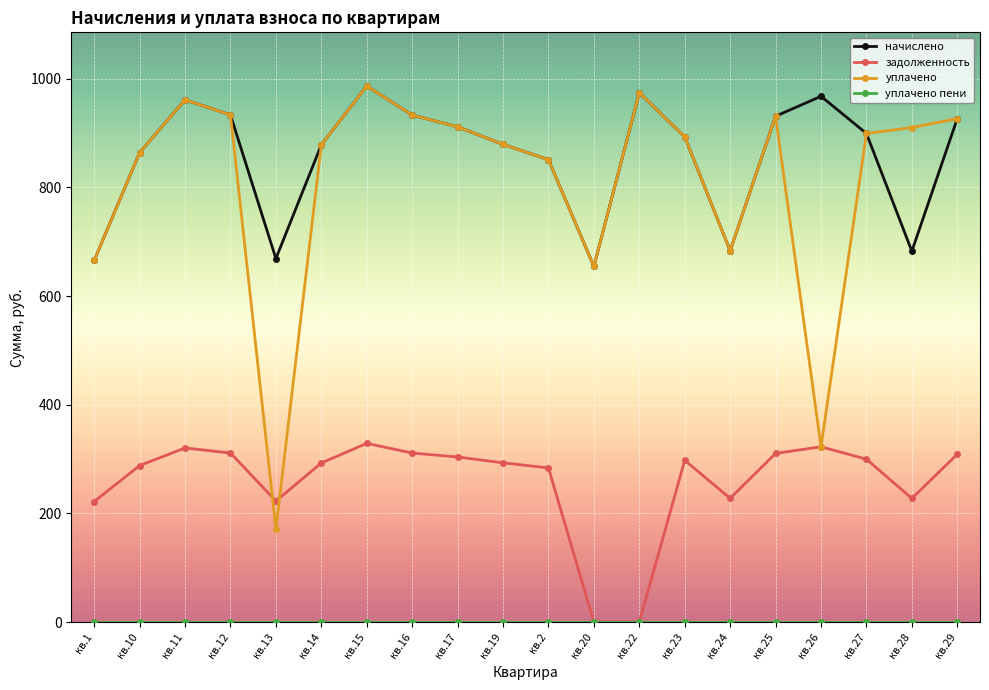

Which category has the lowest value in the начислено series?

кв.20